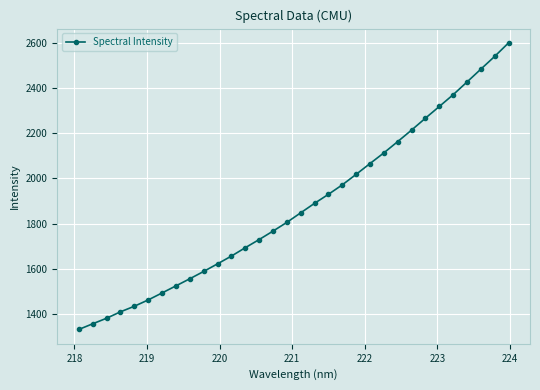

What is the minimum value shown in the chart?

1331.0